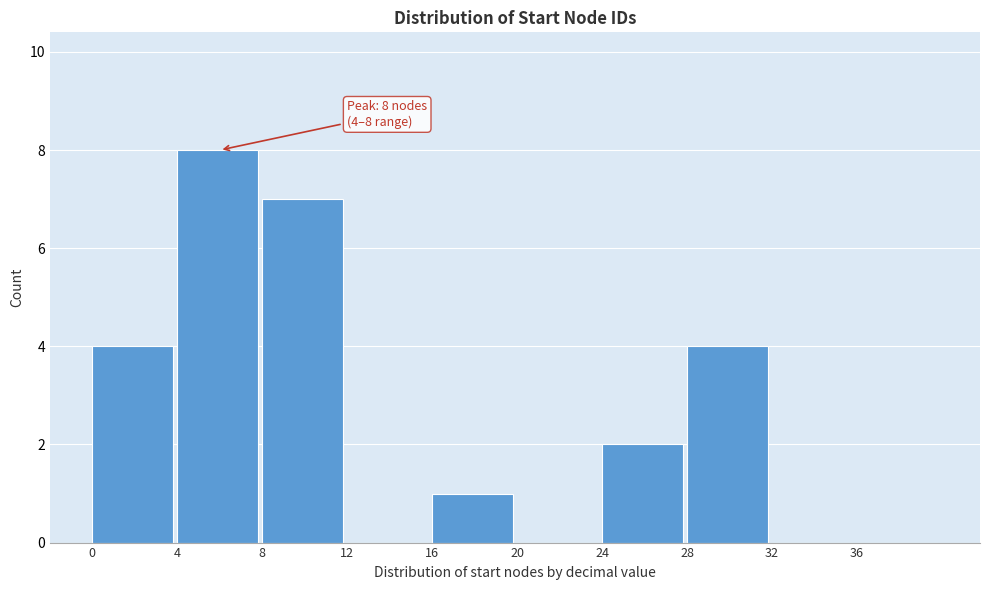

Which range on the x-axis has the tallest bar?

4 to 8